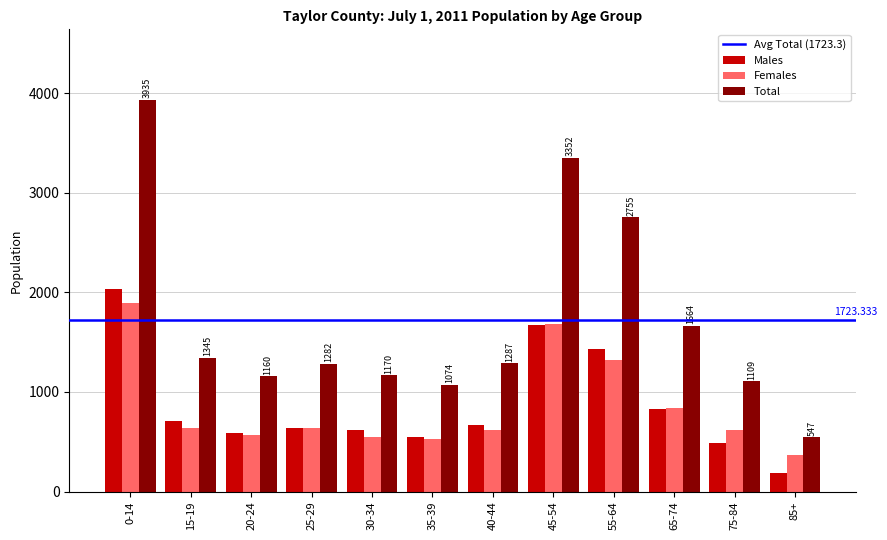

How many distinct data groups are displayed?

3